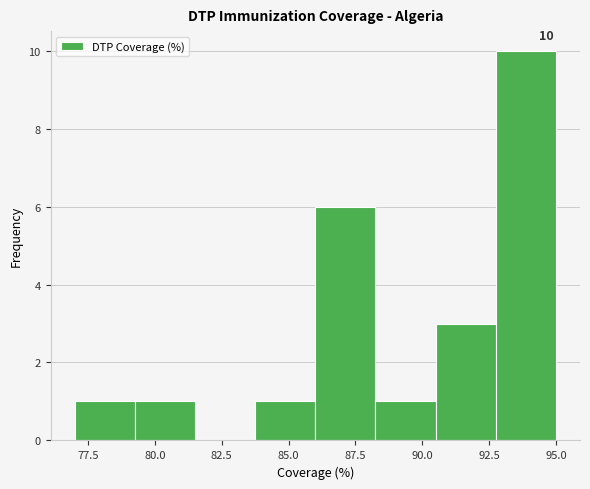

Over which range of the x-axis is the bar tallest?

92.75 to 95.00